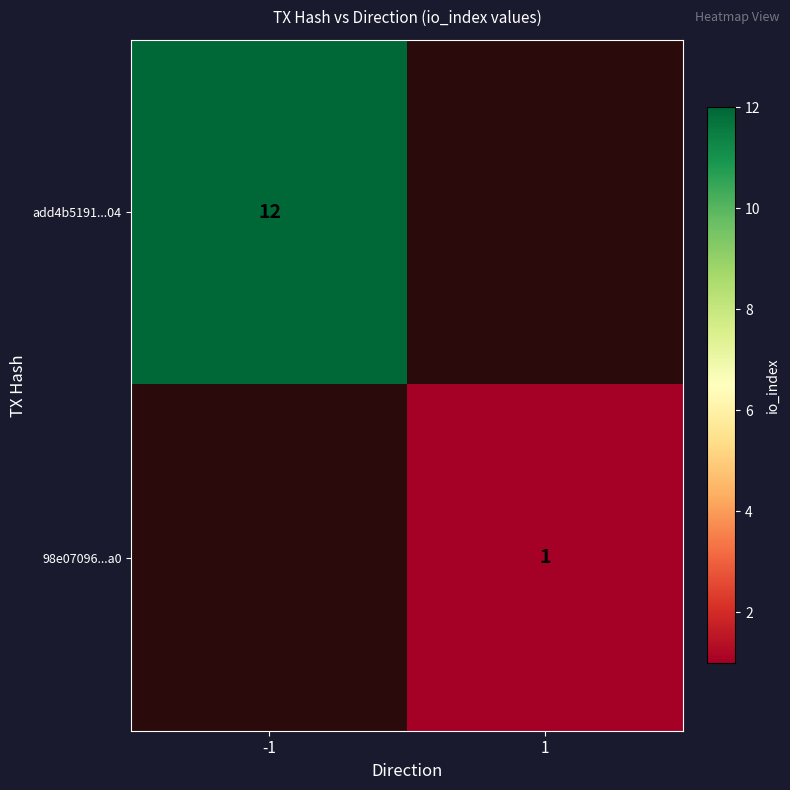

The value of 98e07096...a0 at 1 is 2. True or false?

False